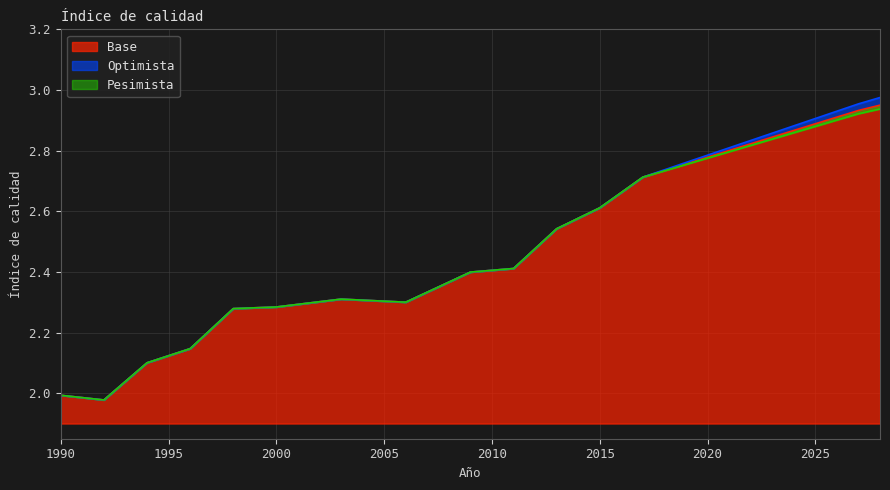

True or false: Pesimista has a value of 4.3 at 2016.

False